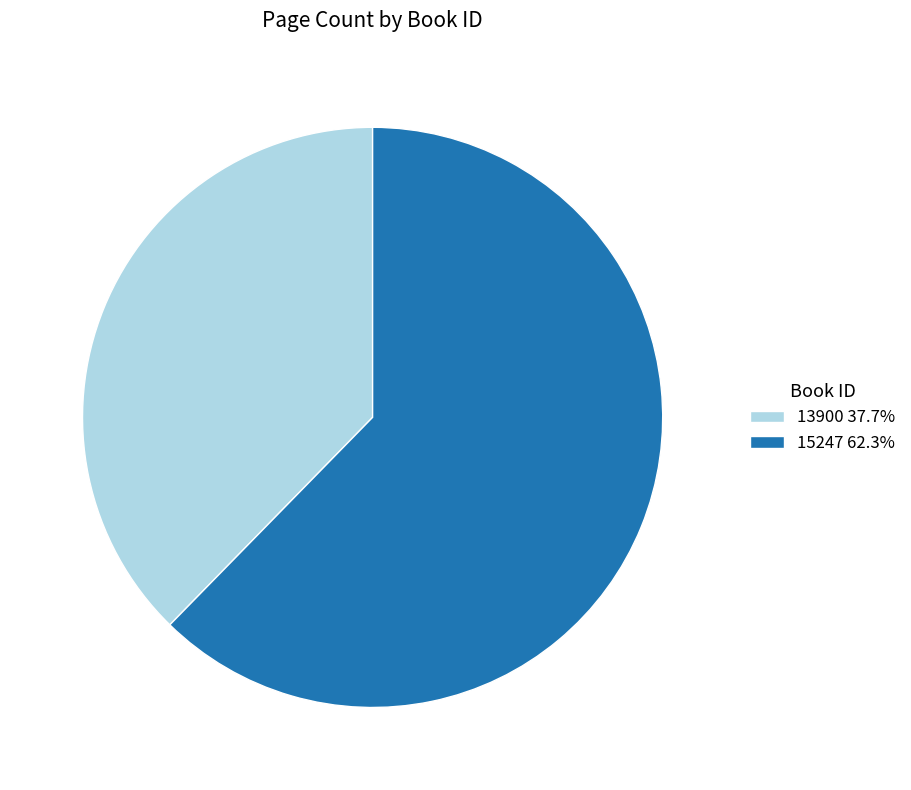

How many segments does this pie chart have?

2